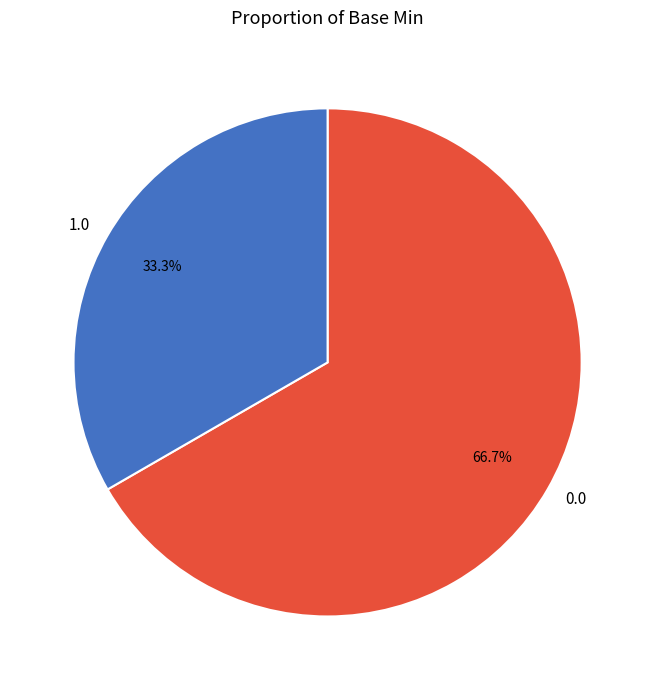

Rank the categories by value from lowest to highest.

1.0, 0.0